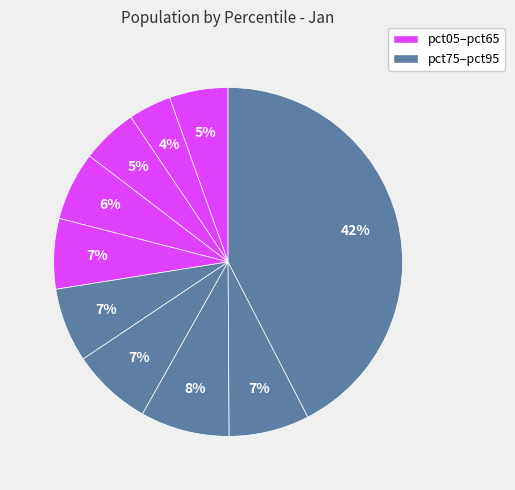

How many segments does this pie chart have?

10